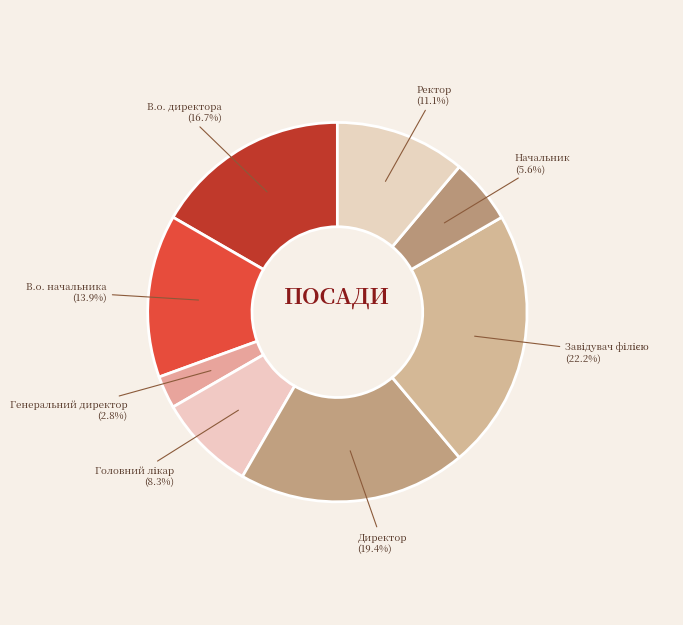

What percentage is NOT represented by Начальник?

94.4%